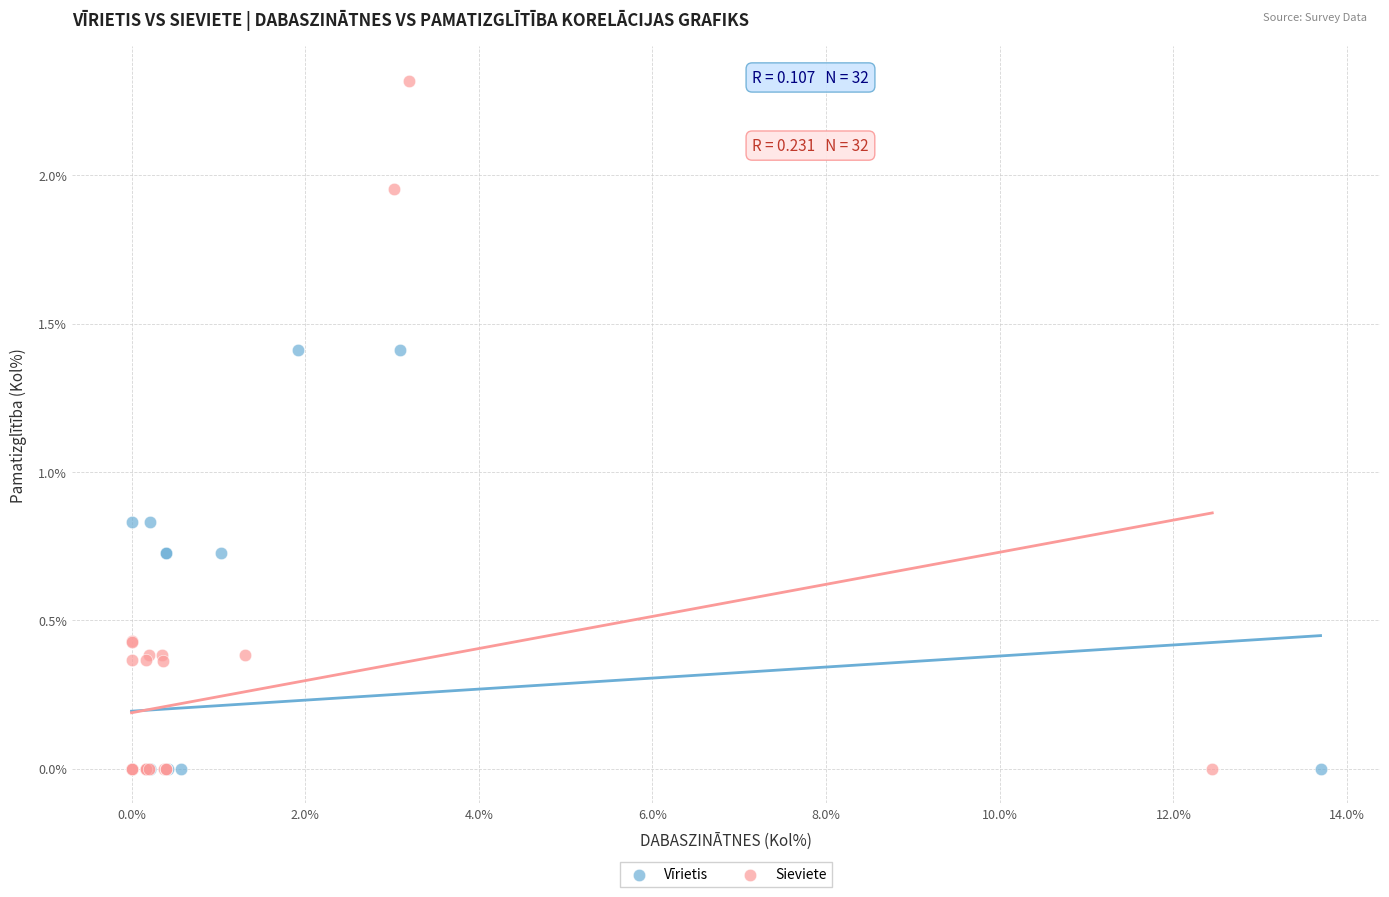

Which series reaches the maximum Y coordinate?

Sieviete